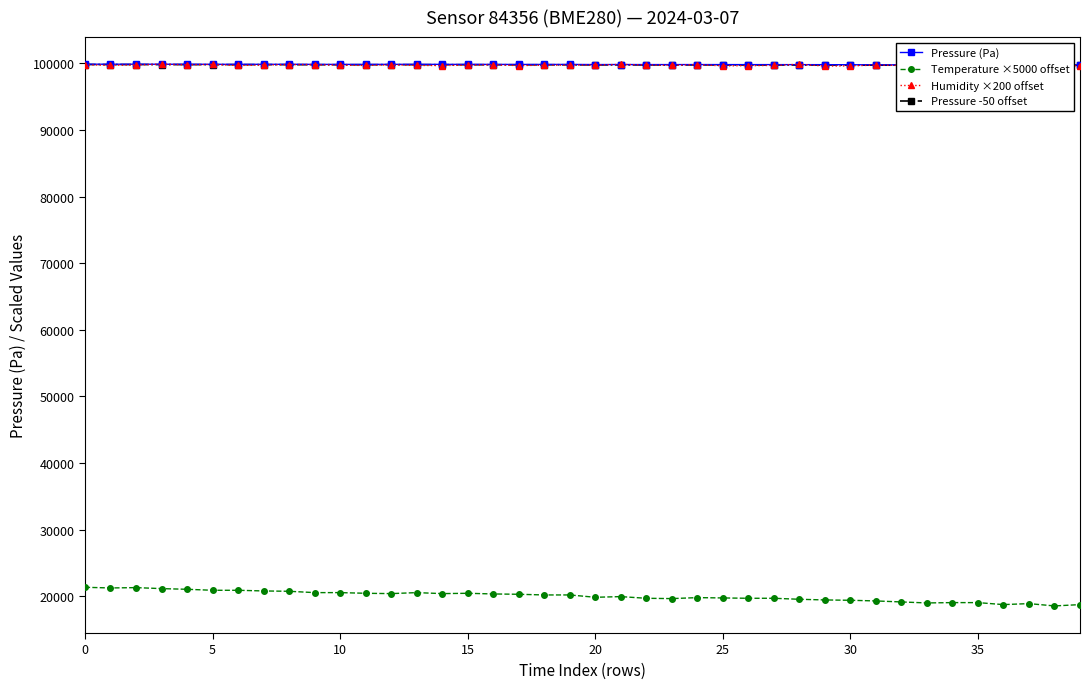

True or false: Pressure -50 offset and Pressure (Pa) cross at least once.

False